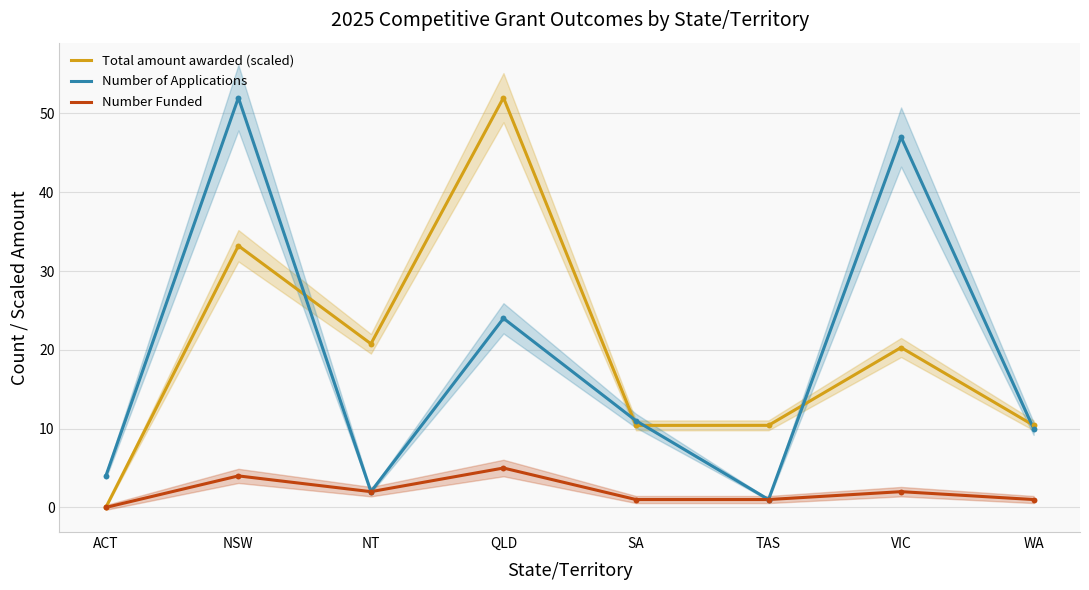

At how many categories does at least one series exceed 18?

4